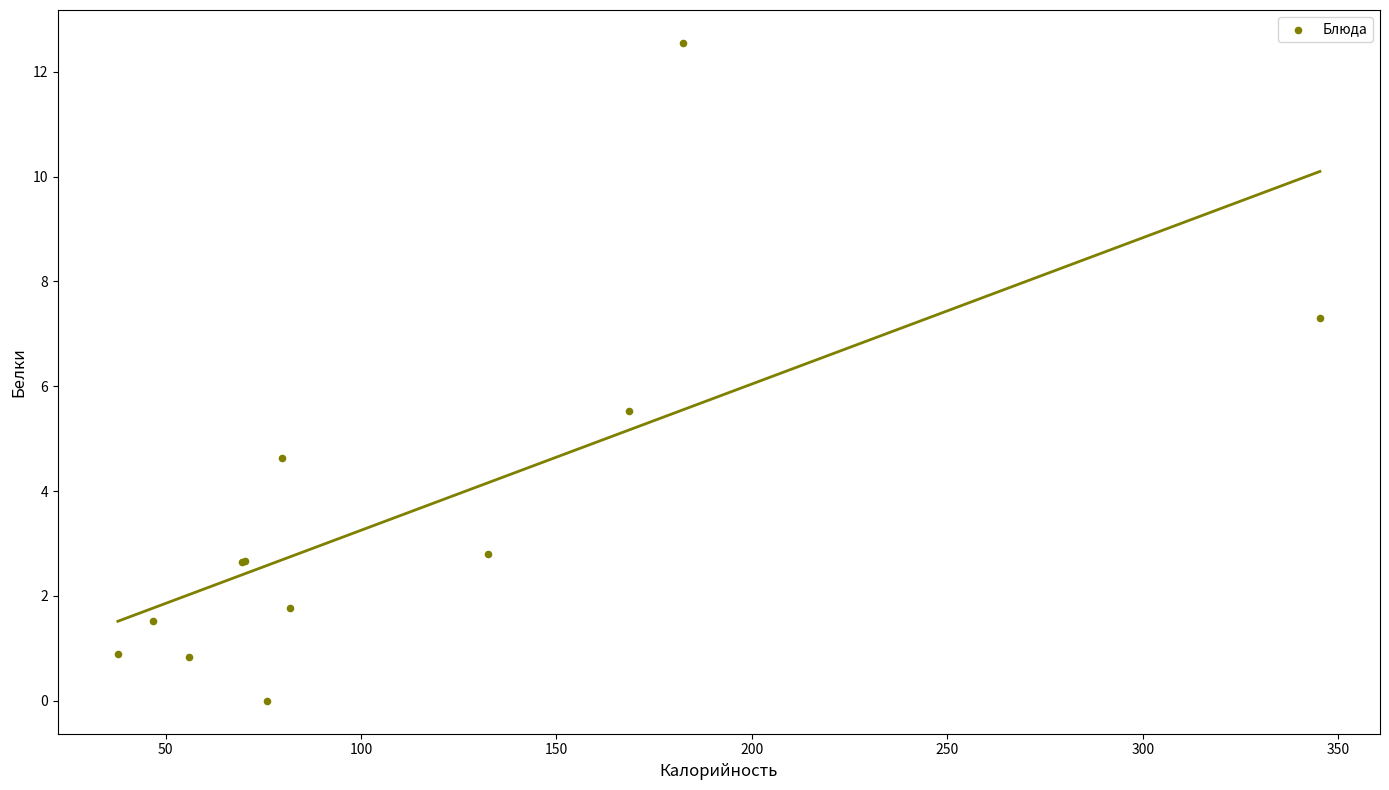

What Y value in the scatter plot is closest to 6?

5.5